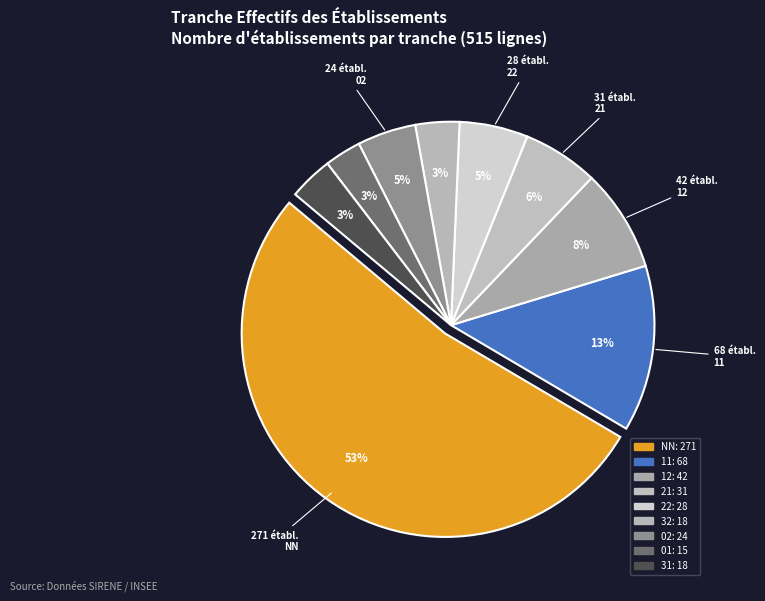

What portion of the pie excludes 21?

94.0%